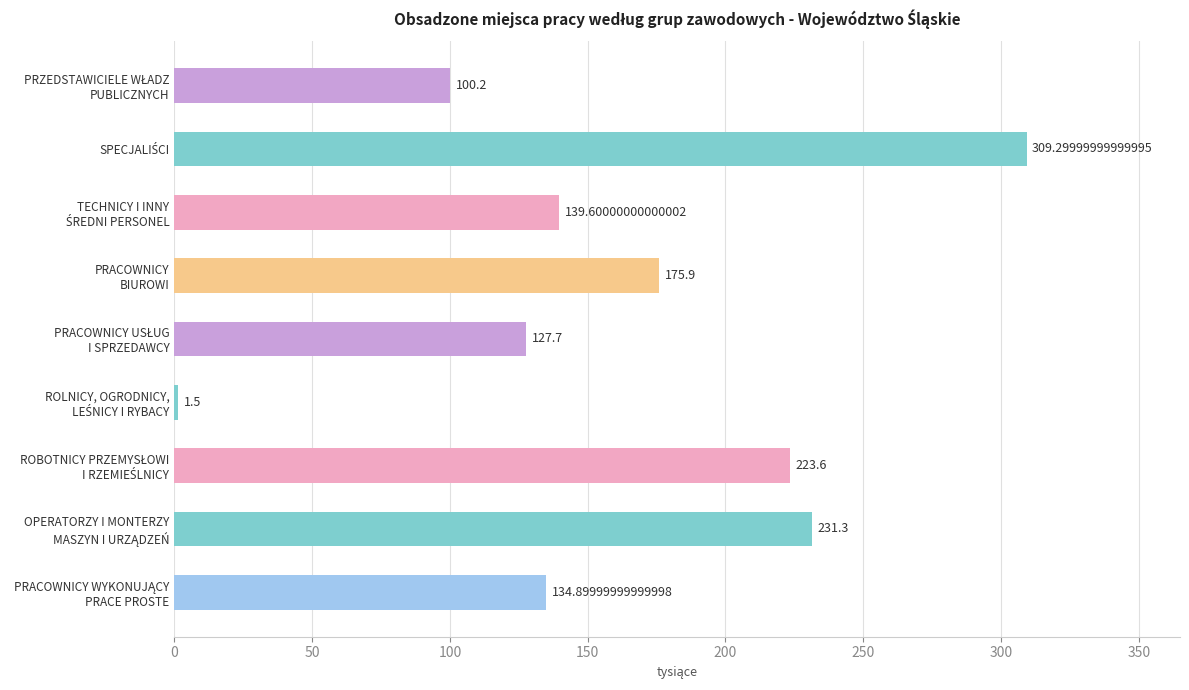

Are the bars grouped side by side (vs. stacked)?

No